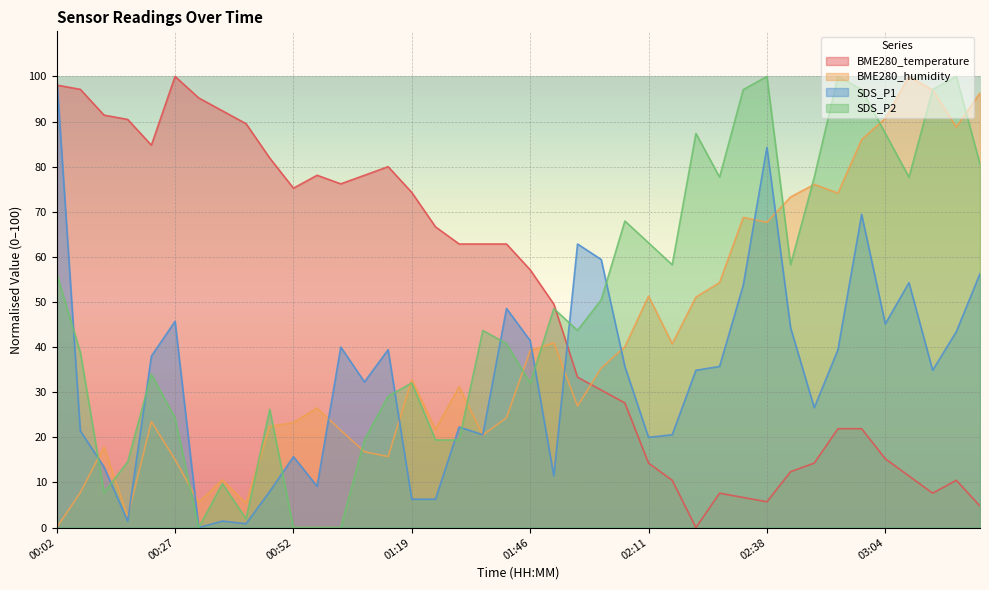

How many data points in BME280_humidity are above 32?

20